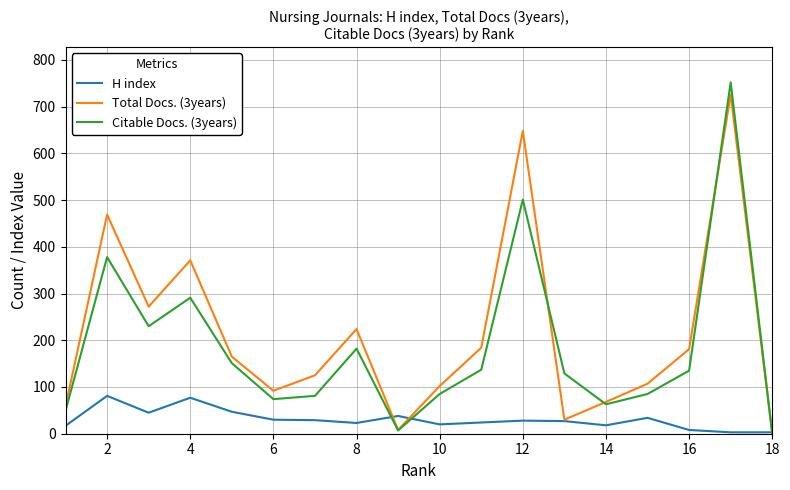

How many distinct data groups are displayed?

3